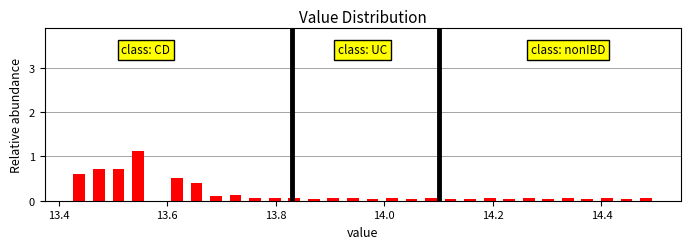

Read against the x-axis, roughly where is the centre of the tallest bar?

13.54